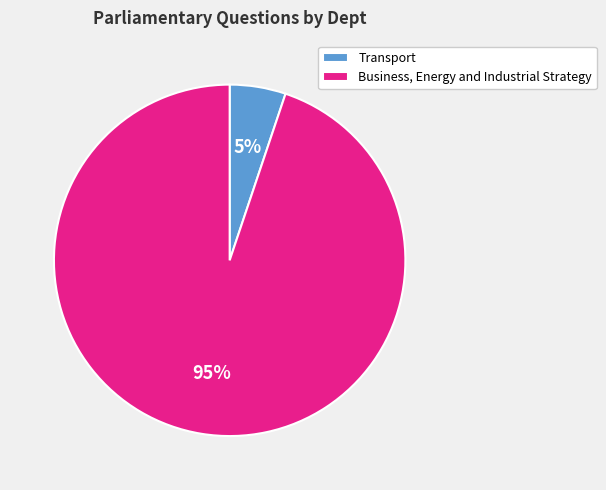

Which slice is the largest?

Business, Energy and Industrial Strategy